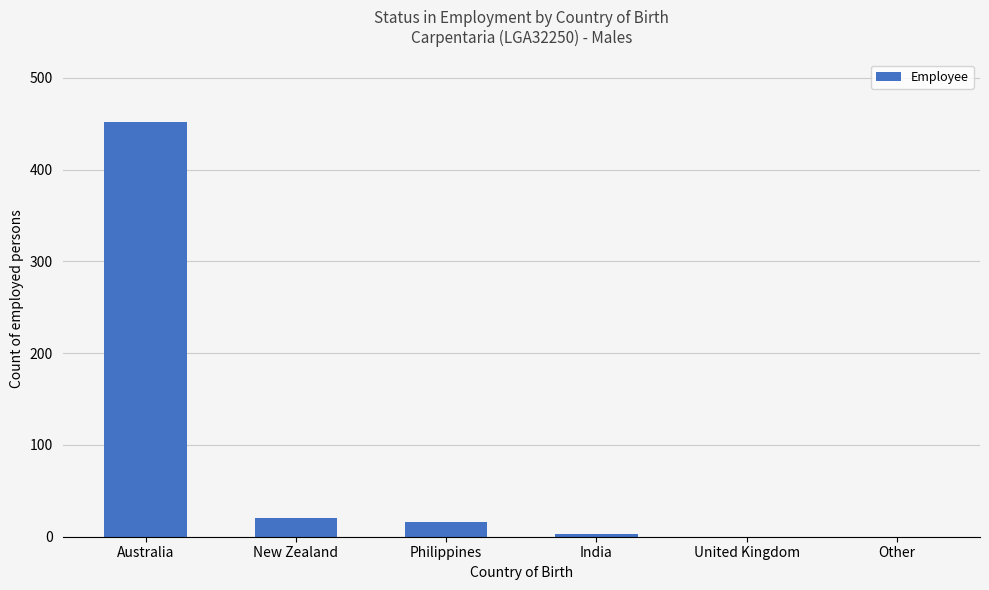

What is the difference between the values at Australia and New Zealand?

432